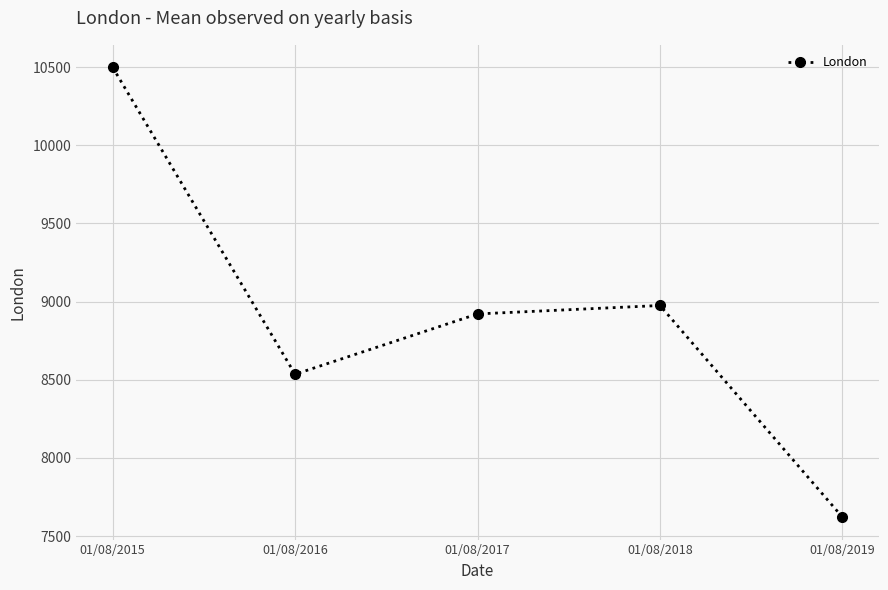

Approximately how many times larger is the value at 01/08/2018 compared to 01/08/2015?

0.9